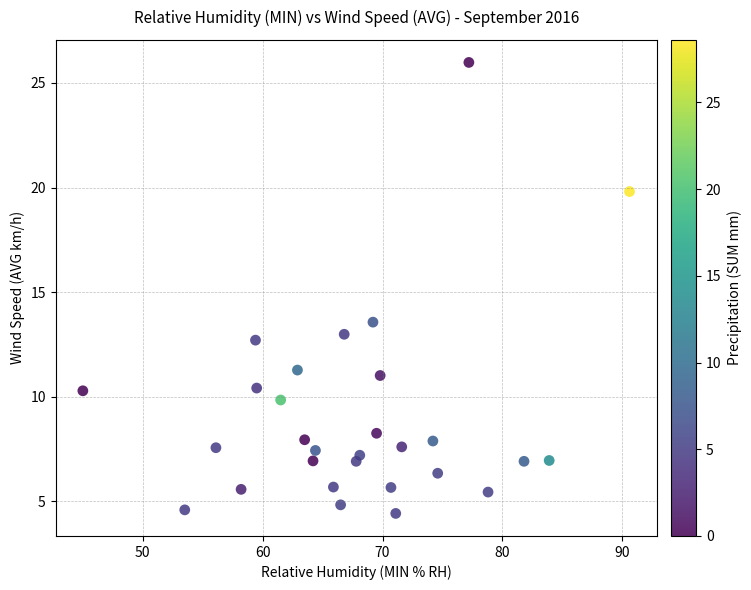

What Y value in the scatter plot is closest to 15?

13.6